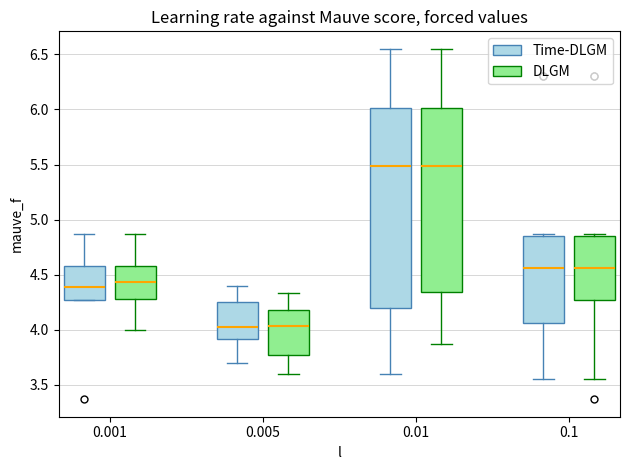

Which box is the tallest, from its lower edge to its upper edge?

0.01 (Time-DLGM)